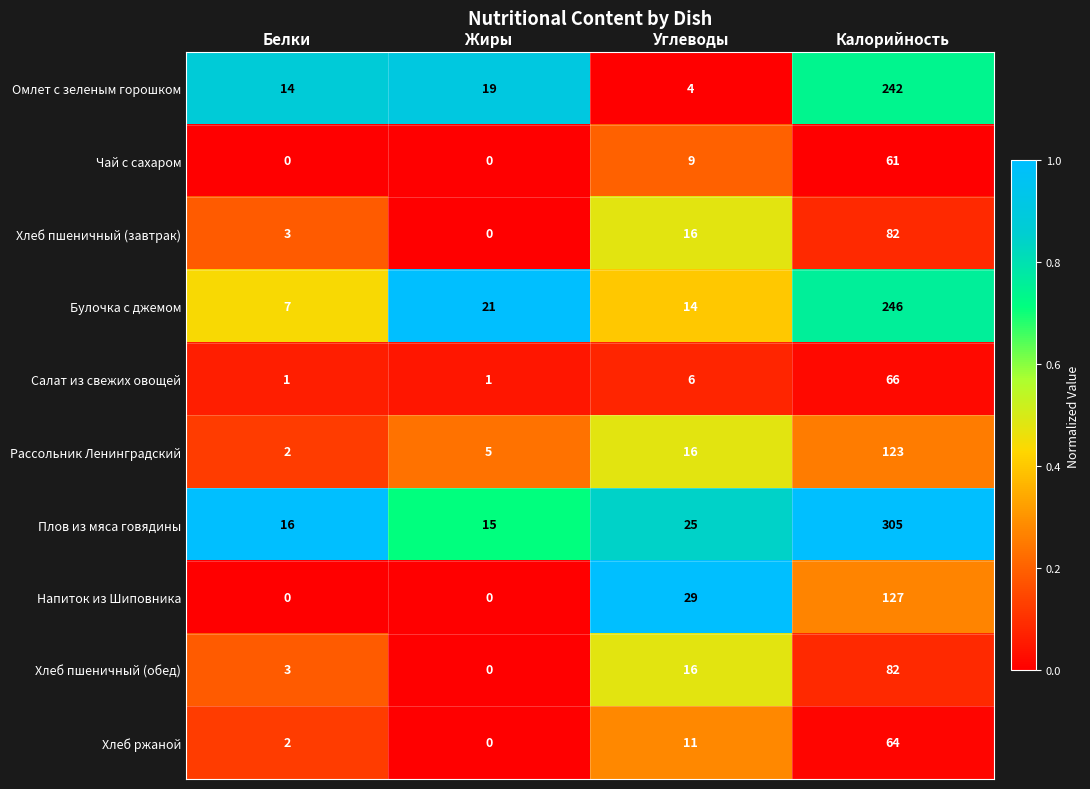

How many values in the Омлет с зеленым горошком series are below 19?

2